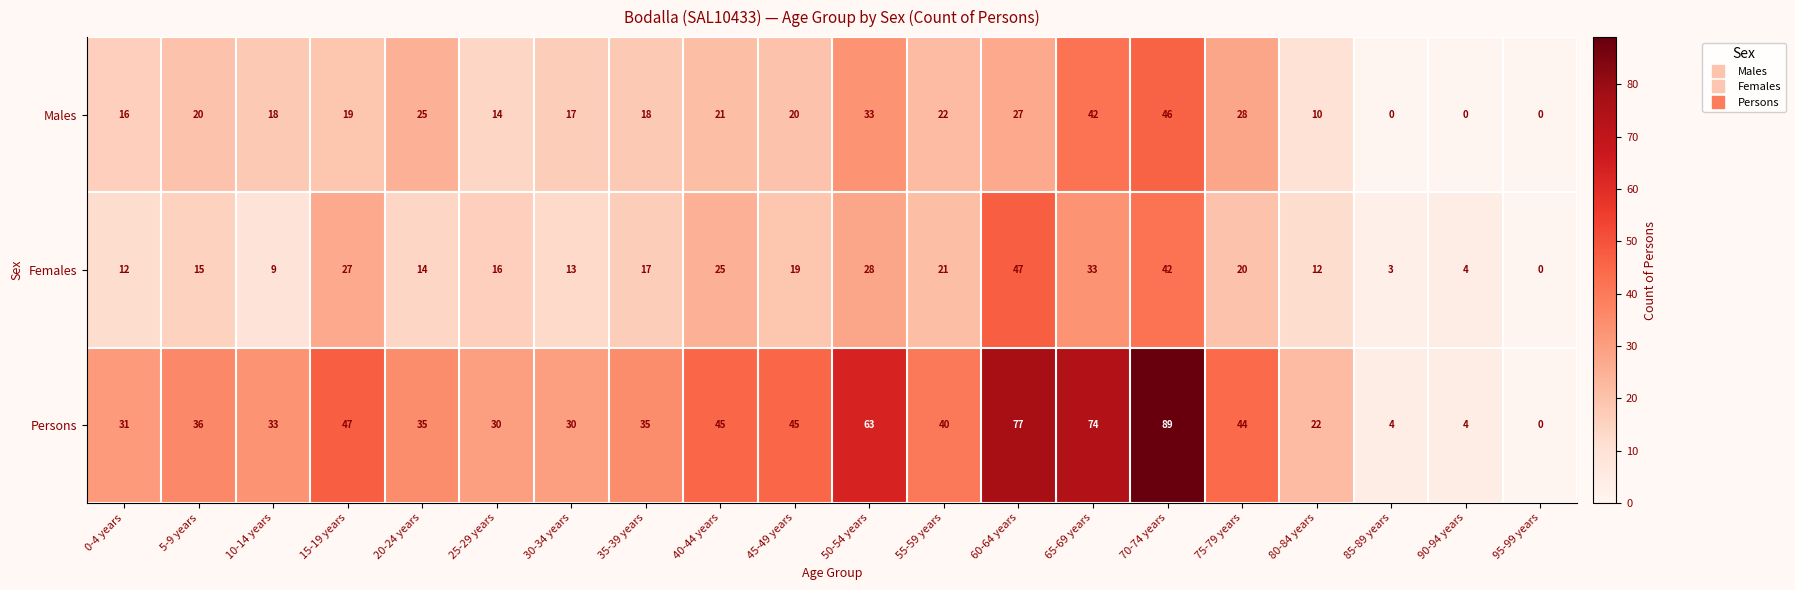

Is it true that Males equals 39 at 55-59 years?

False